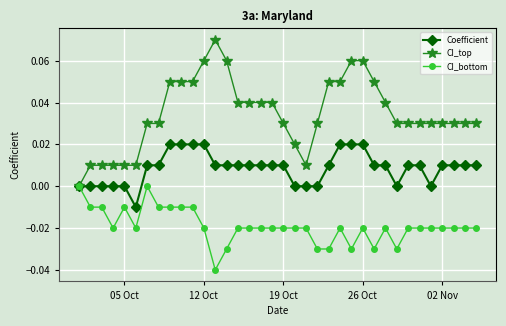

Which series has the largest range (max minus min)?

CI_top